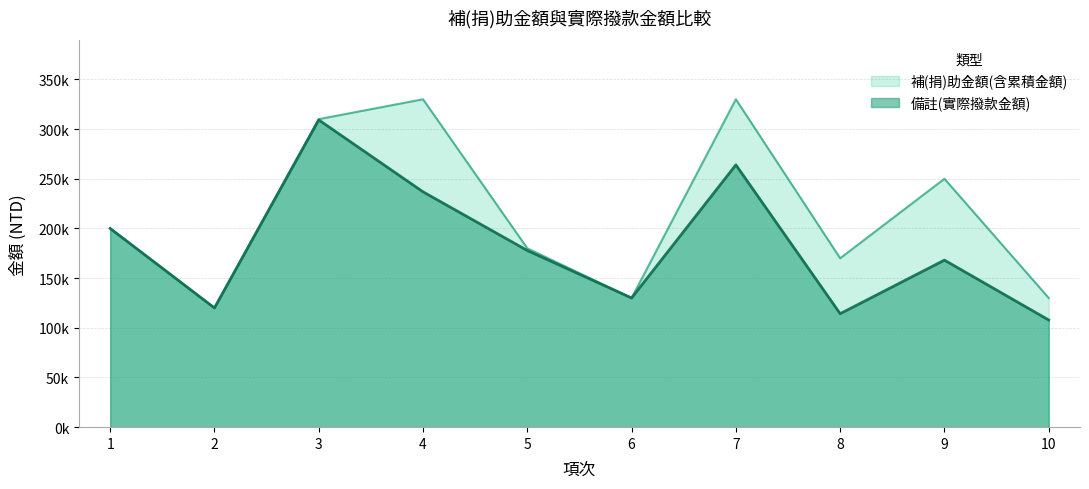

How many categories are shown in the chart?

10